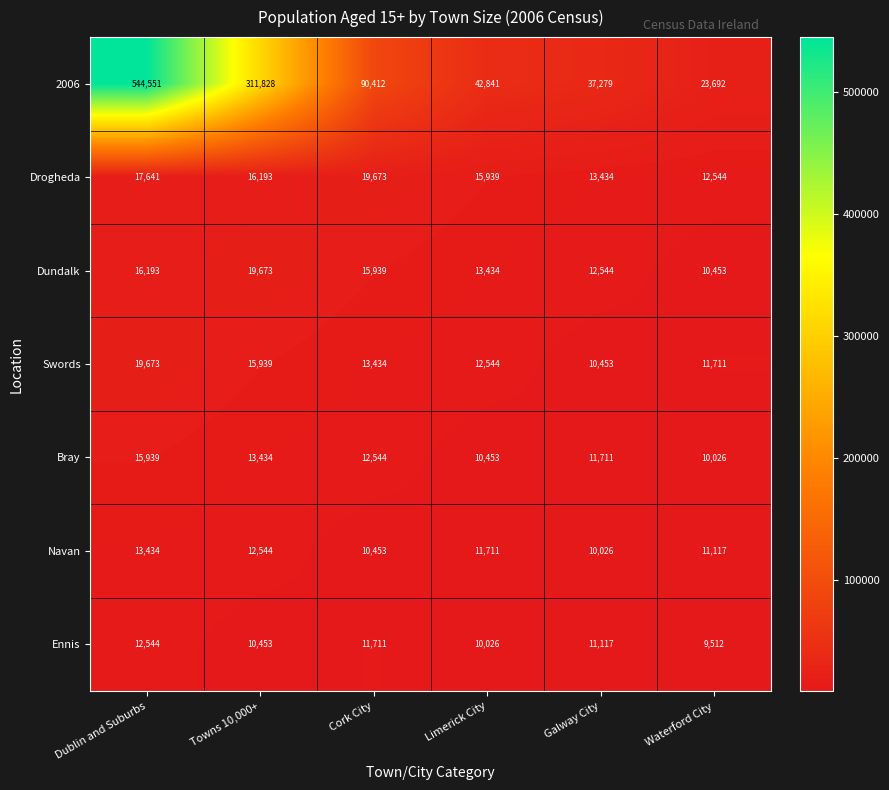

At Cork City, list the series in order from largest to smallest.

2006, Drogheda, Dundalk, Swords, Bray, Ennis, Navan